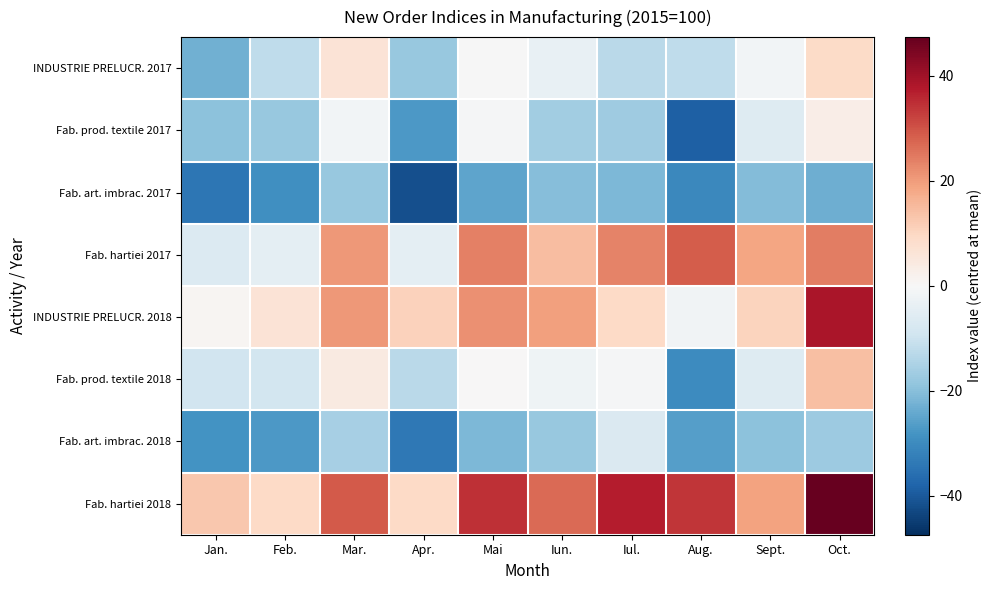

Reading right to left, extract all data points from this chart.

INDUSTRIE PRELUCR. 2017: Oct.=8.9	Sept.=-1.2	Aug.=-12.0	Iul.=-12.7	Iun.=-3.4	Mai=-0.2	Apr.=-18.1	Mar.=6.3	Feb.=-12.1	Jan.=-22.8
Fab. prod. textile 2017: Oct.=3.3	Sept.=-6.2	Aug.=-38.8	Iul.=-16.7	Iun.=-16.3	Mai=-0.4	Apr.=-27.1	Mar.=-1.2	Feb.=-18.1	Jan.=-19.6
Fab. art. imbrac. 2017: Oct.=-23.2	Sept.=-20.5	Aug.=-30.6	Iul.=-21.2	Iun.=-20.2	Mai=-25.1	Apr.=-41.6	Mar.=-17.8	Feb.=-29.1	Jan.=-34.3
Fab. hartiei 2017: Oct.=24.1	Sept.=18.6	Aug.=28.7	Iul.=23.7	Iun.=14.6	Mai=23.8	Apr.=-4.6	Mar.=20.6	Feb.=-4.5	Jan.=-6.3
INDUSTRIE PRELUCR. 2018: Oct.=38.7	Sept.=10.6	Aug.=-1.7	Iul.=9.6	Iun.=19.4	Mai=21.8	Apr.=11.1	Mar.=20.4	Feb.=6.6	Jan.=0.9
Fab. prod. textile 2018: Oct.=14.3	Sept.=-6.0	Aug.=-29.8	Iul.=-0.6	Iun.=-2.2	Mai=0.0	Apr.=-12.9	Mar.=4.3	Feb.=-8.6	Jan.=-8.9
Fab. art. imbrac. 2018: Oct.=-17.3	Sept.=-19.4	Aug.=-26.1	Iul.=-6.9	Iun.=-18.0	Mai=-21.3	Apr.=-33.7	Mar.=-15.9	Feb.=-27.4	Jan.=-28.2
Fab. hartiei 2018: Oct.=47.4	Sept.=19.1	Aug.=33.9	Iul.=37.1	Iun.=26.8	Mai=34.8	Apr.=9.6	Mar.=29.1	Feb.=9.4	Jan.=12.9